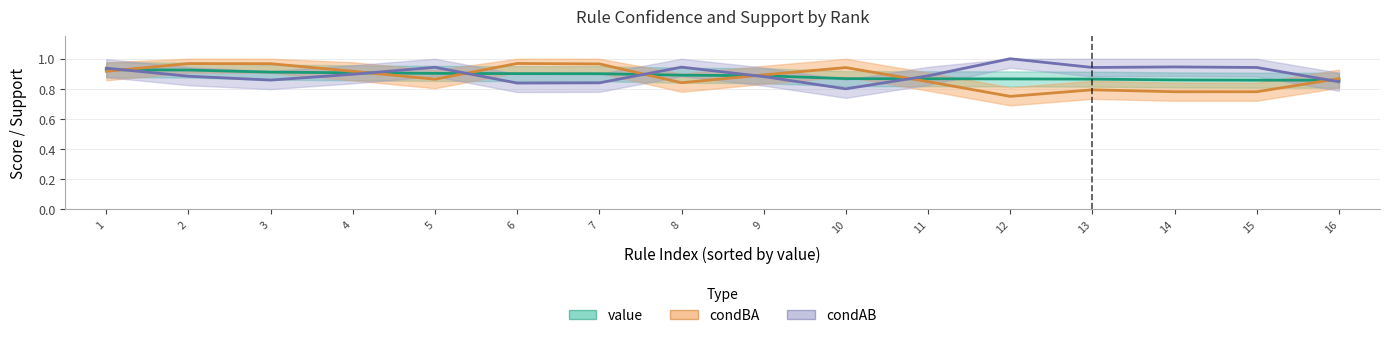

What is the maximum value for condBA?

1.0